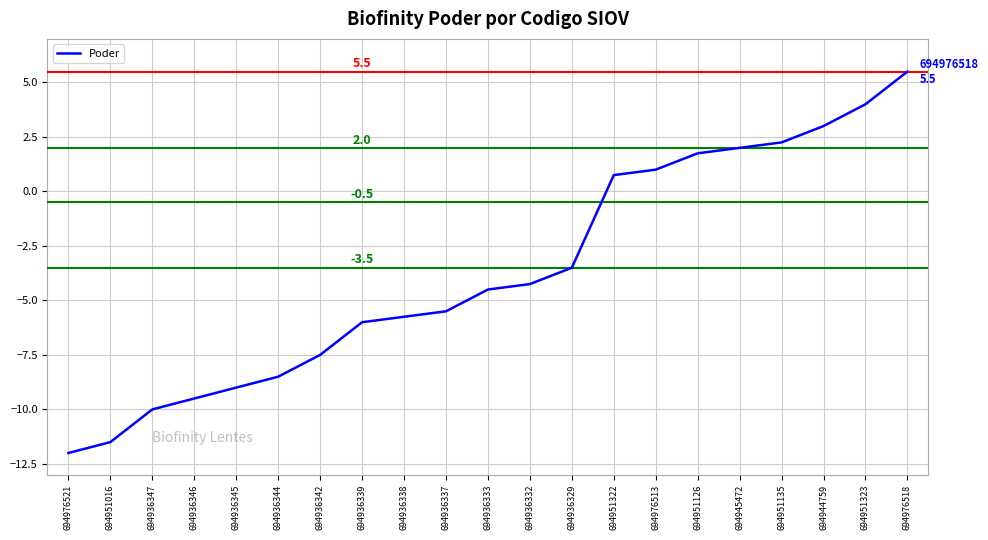

What position from the left is 694936339?

8